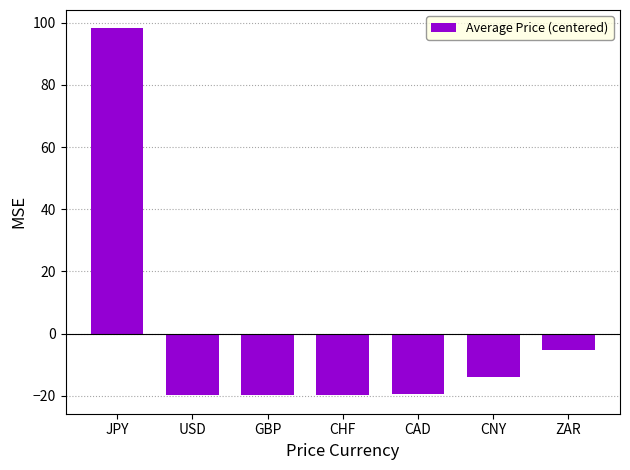

How many data points does each series have?

7